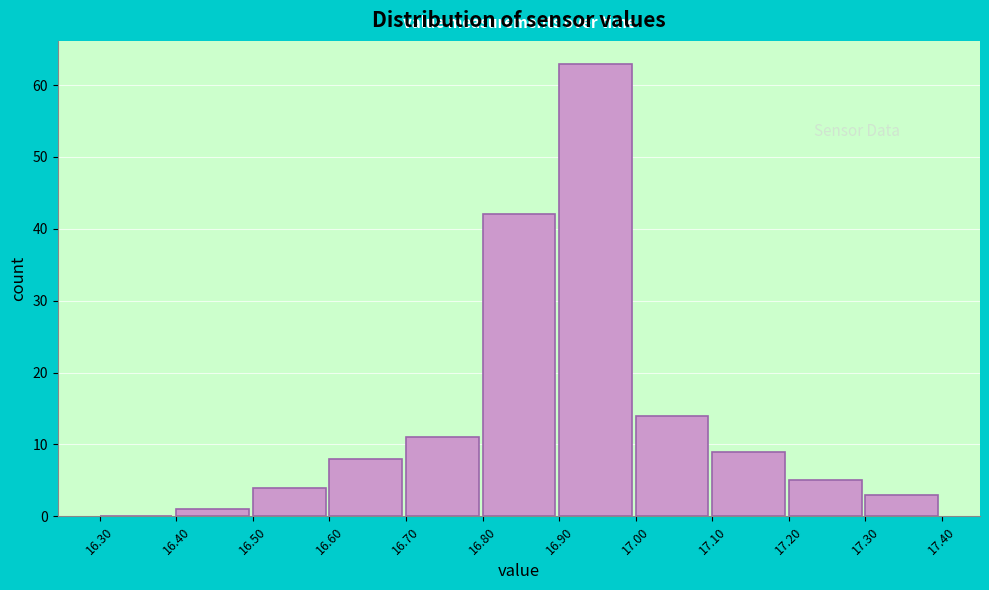

Which range on the x-axis has the tallest bar?

16.90 to 17.00